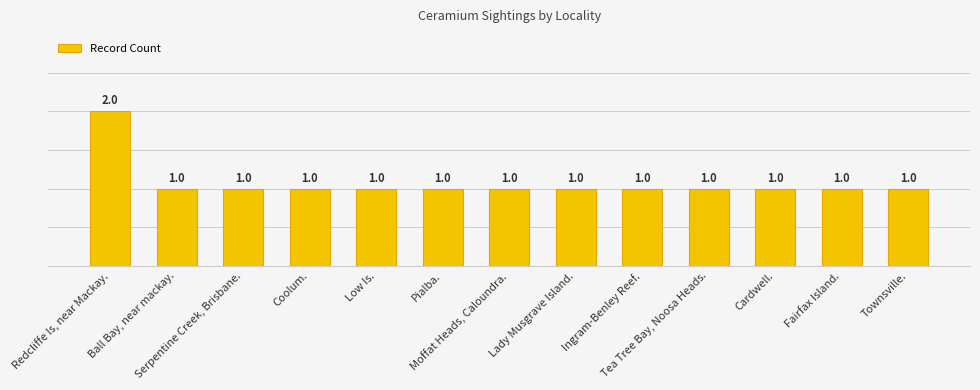

How many distinct data groups are displayed?

1